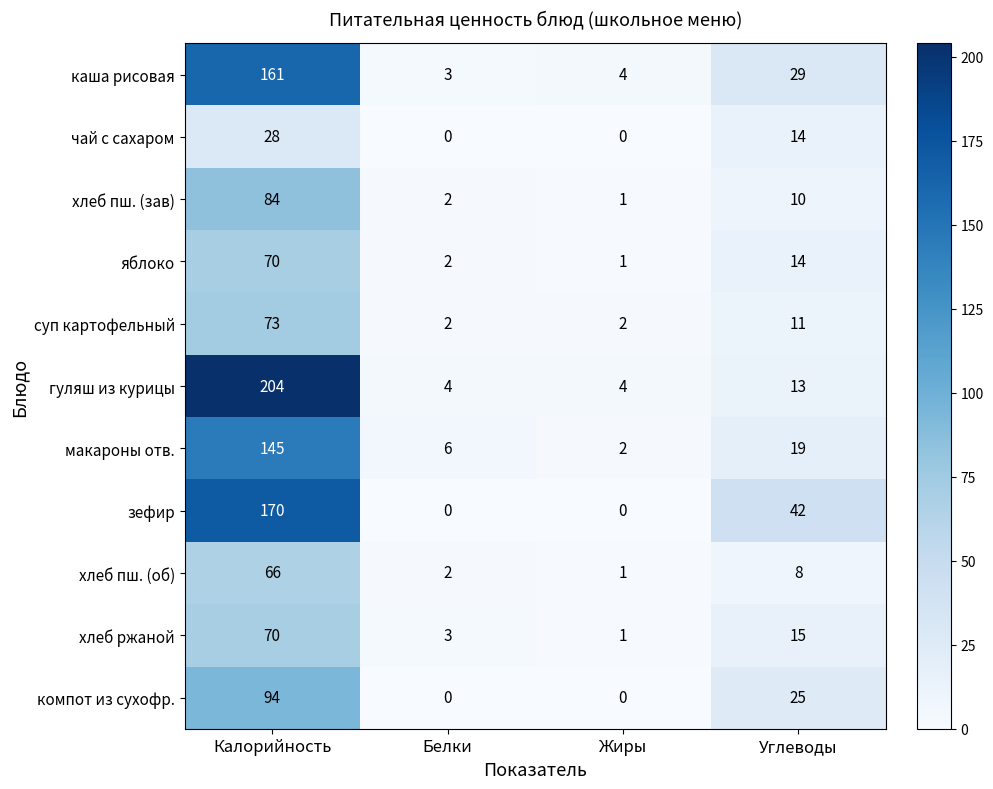

How many data points in хлеб ржаной are less than 15?

2